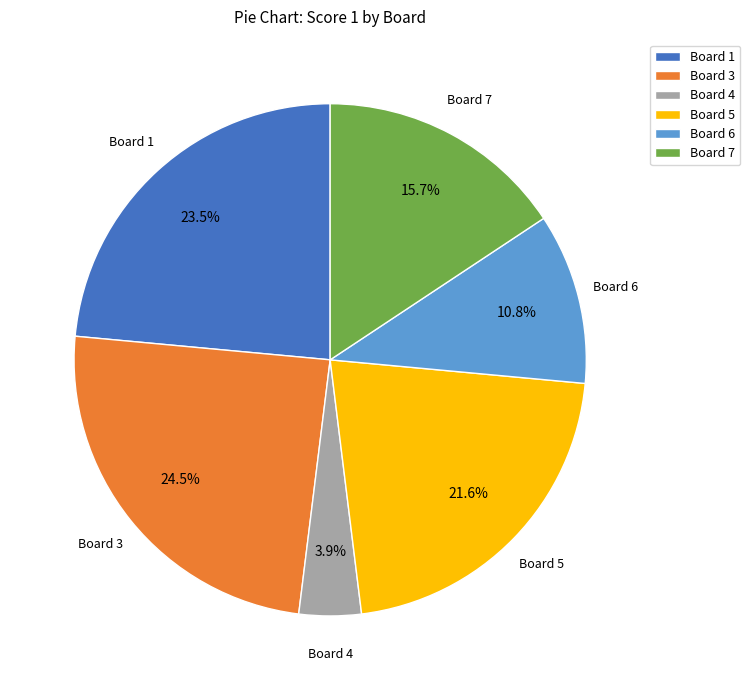

Which slice is the largest?

Board 3